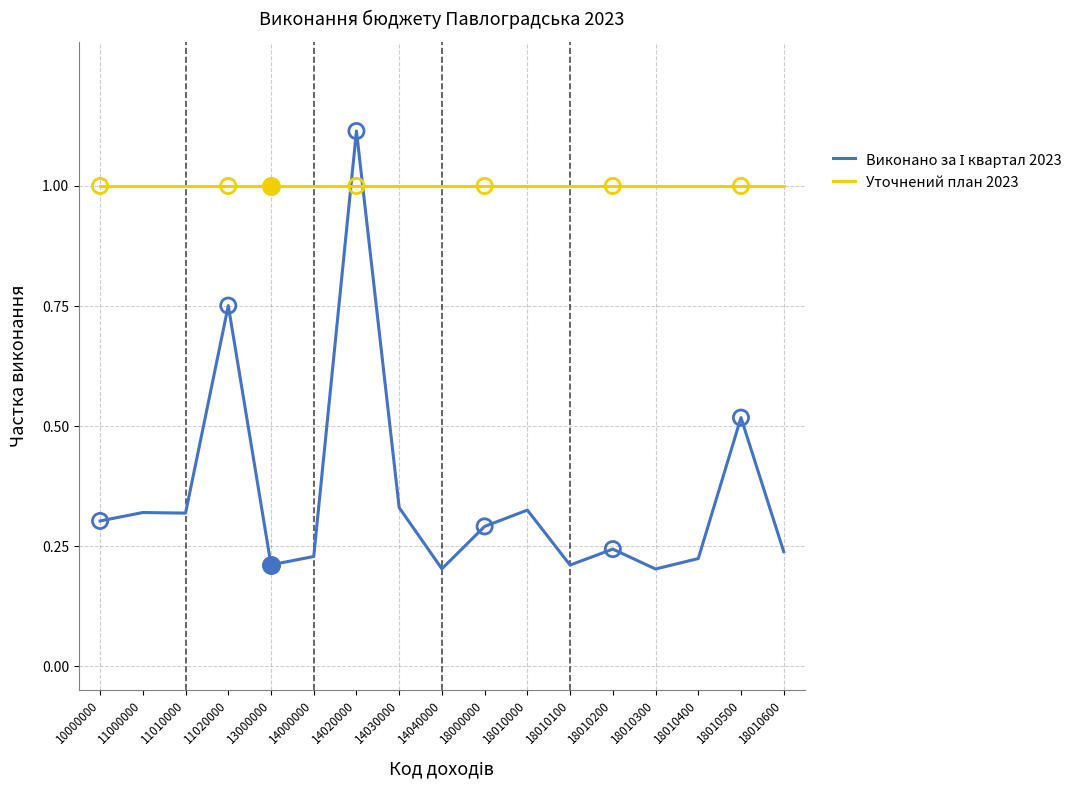

Read the Уточнений план 2023 value at 18010200.

1.0